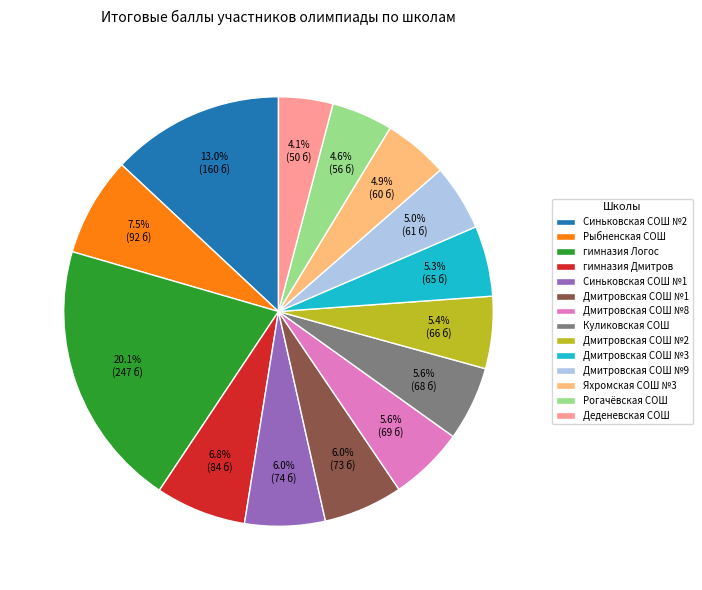

To the nearest percent, what portion does Куликовская СОШ represent?

6%